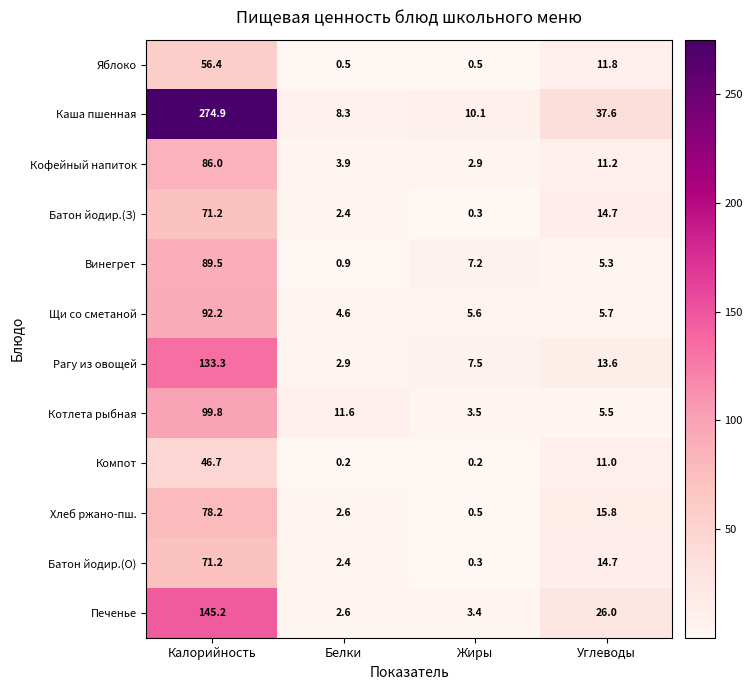

The value of Каша пшенная at Углеводы is 37.6. True or false?

True